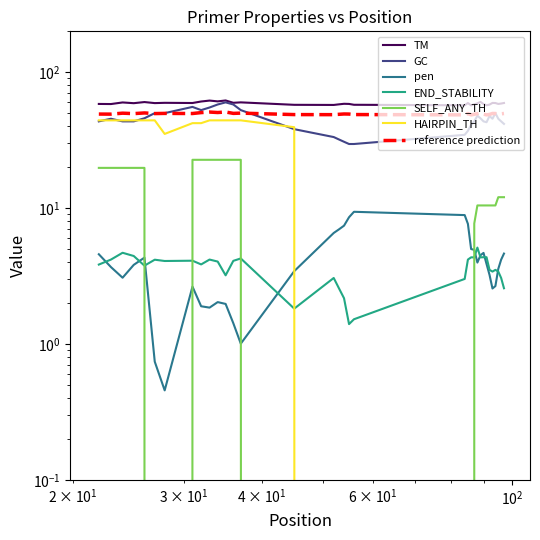

What is the sum of all TM values?

2007.0